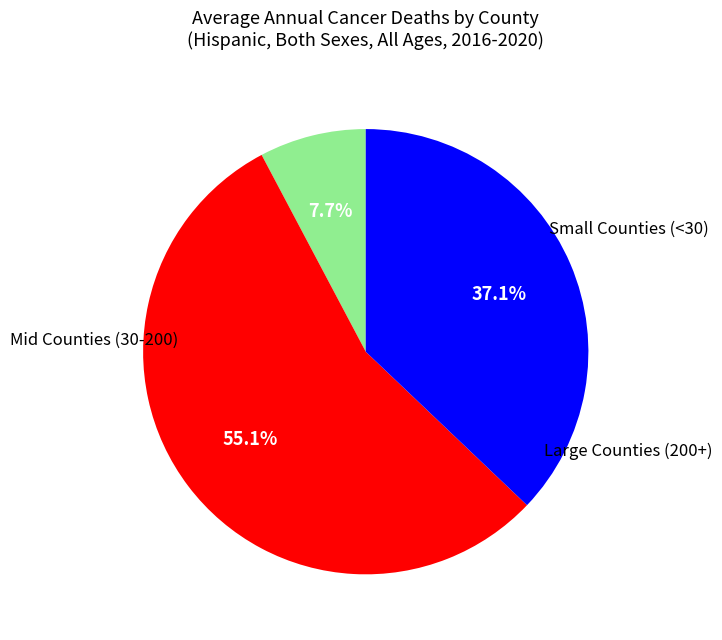

Does any single category account for the majority?

Yes